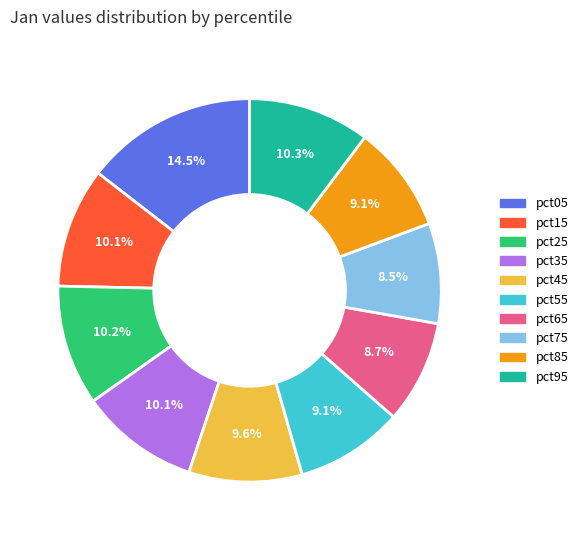

Is it true that pct55 is 9% of the pie?

True